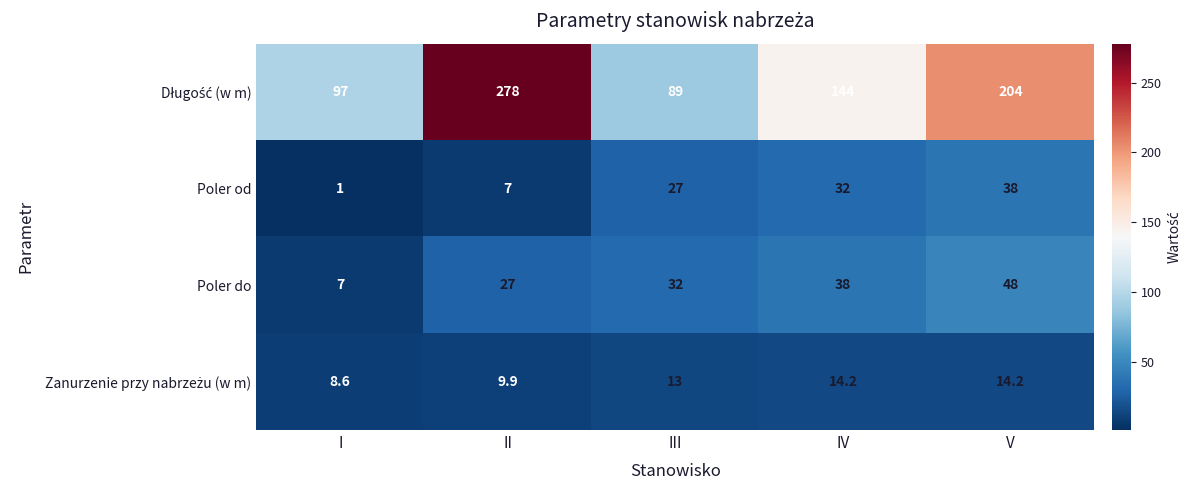

At which category does the chart reach its minimum across all series?

I